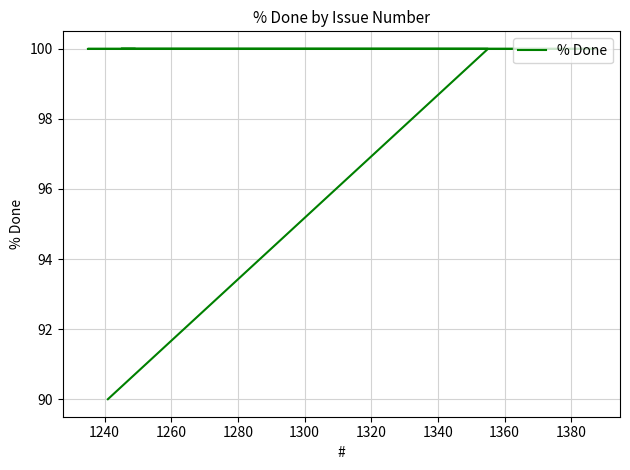

Read the value at 1300, to the nearest 5.

100